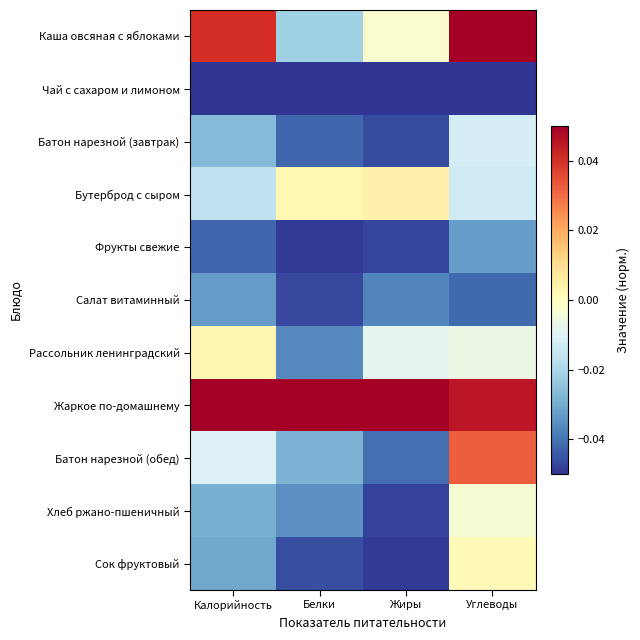

Rank the series at Жиры from highest to lowest value.

Жаркое по-домашнему, Бутерброд с сыром, Каша овсяная с яблоками, Рассольник ленинградский, Салат витаминный, Батон нарезной (обед), Батон нарезной (завтрак), Фрукты свежие, Хлеб ржано-пшеничный, Сок фруктовый, Чай с сахаром и лимоном